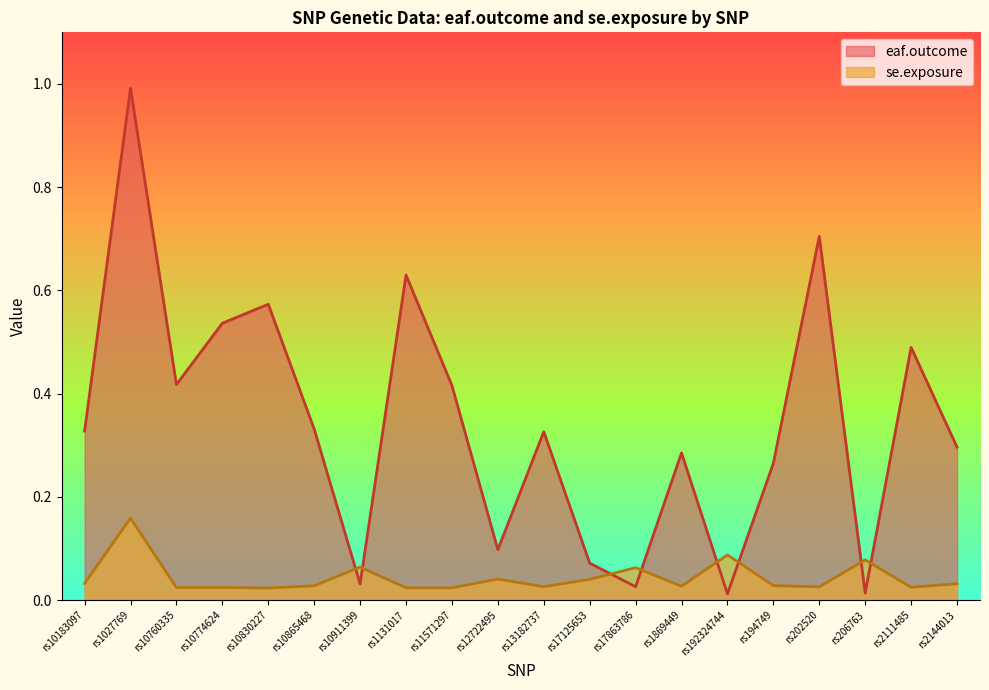

True or false: eaf.outcome and se.exposure intersect in this chart.

True